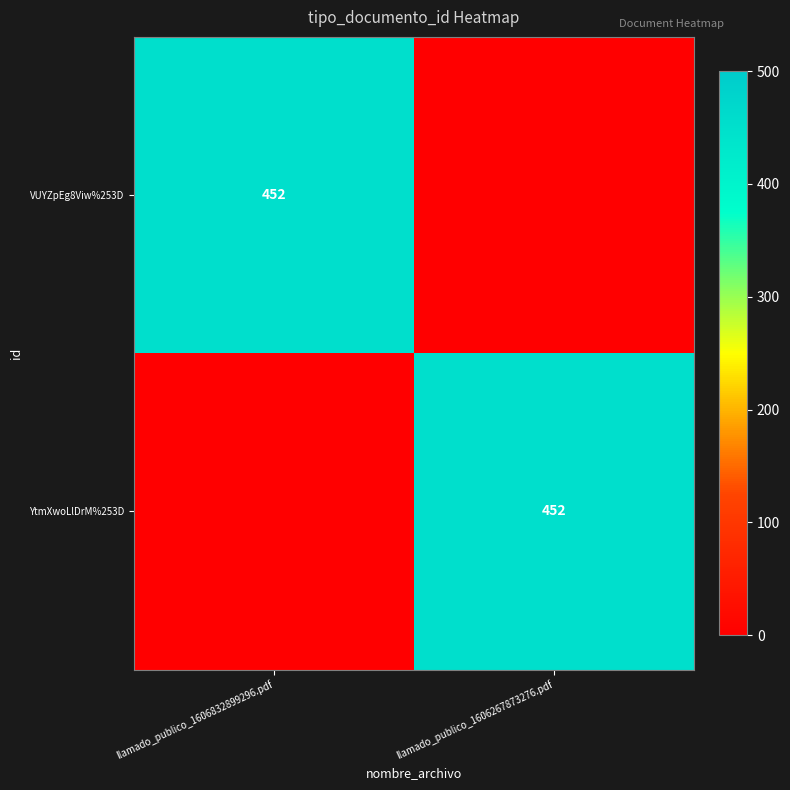

The VUYZpEg8Viw%253D series shows 231 at llamado_publico_1606832899296.pdf. True or false?

False